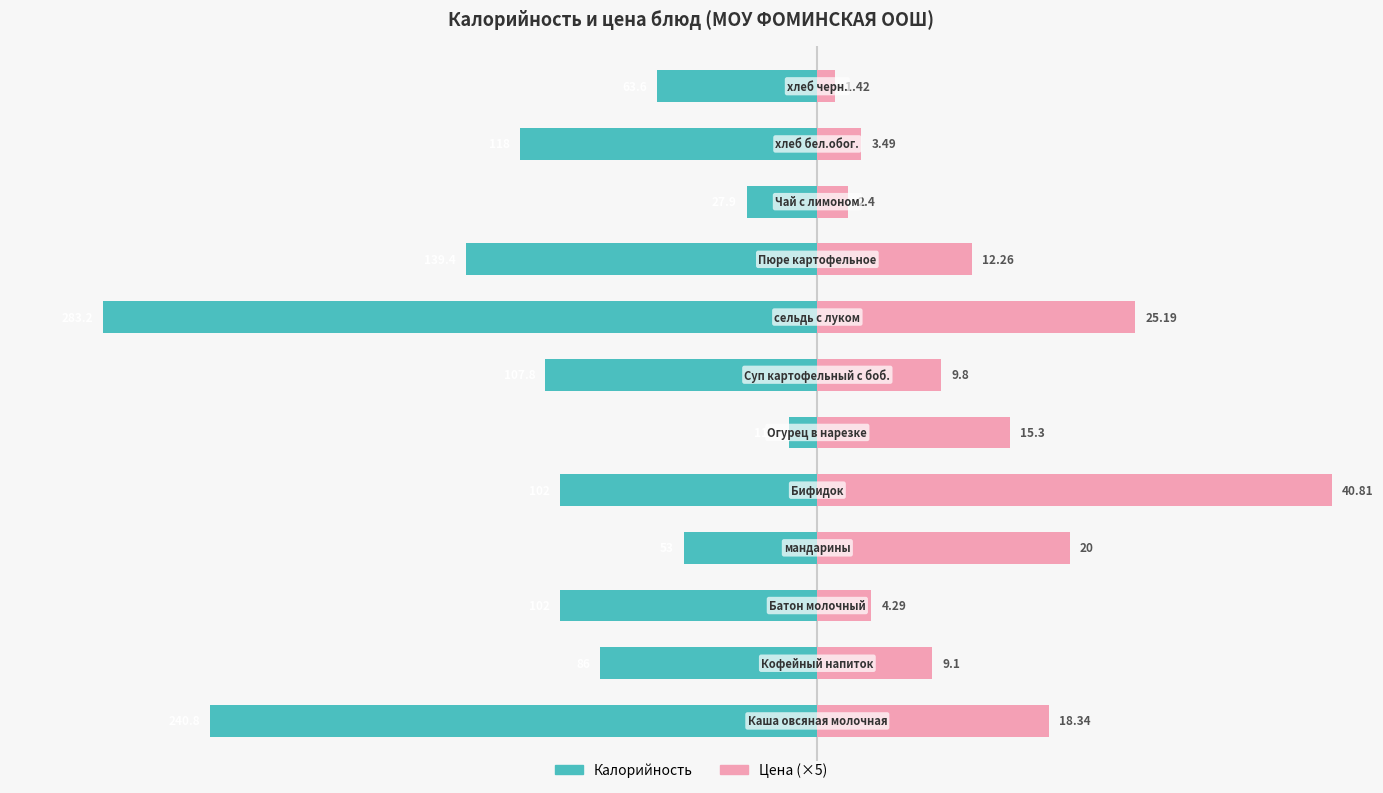

What is the difference between the second highest and second lowest values in the Цена (×5) series?

114.0